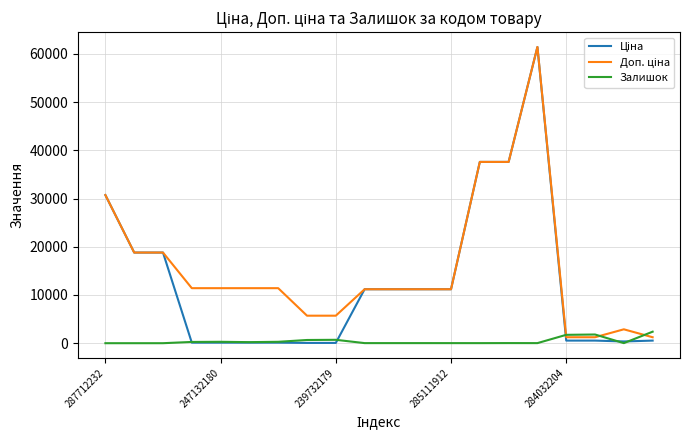

What is the maximum value shown in the chart?

61434.3